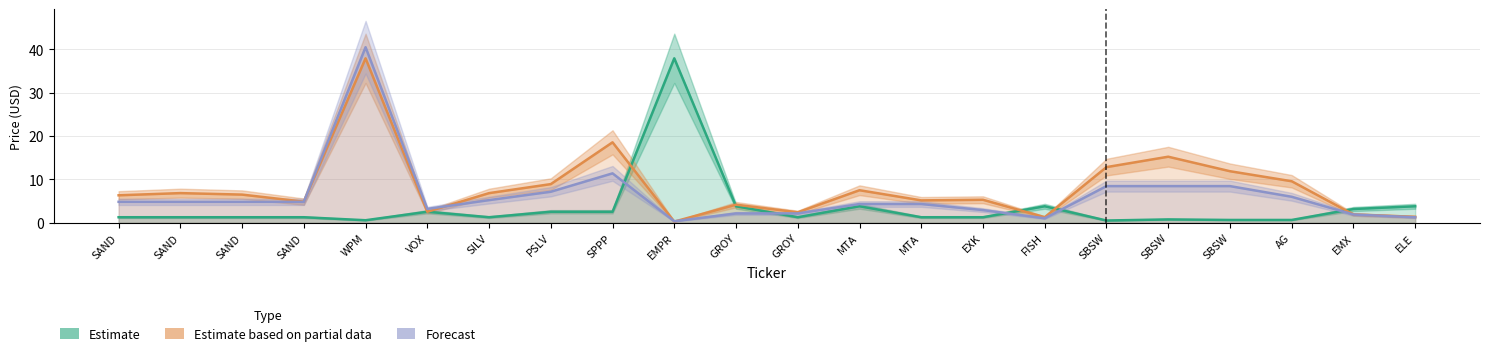

What is the sum of the Forecast values at EXK and EMX?

4.8